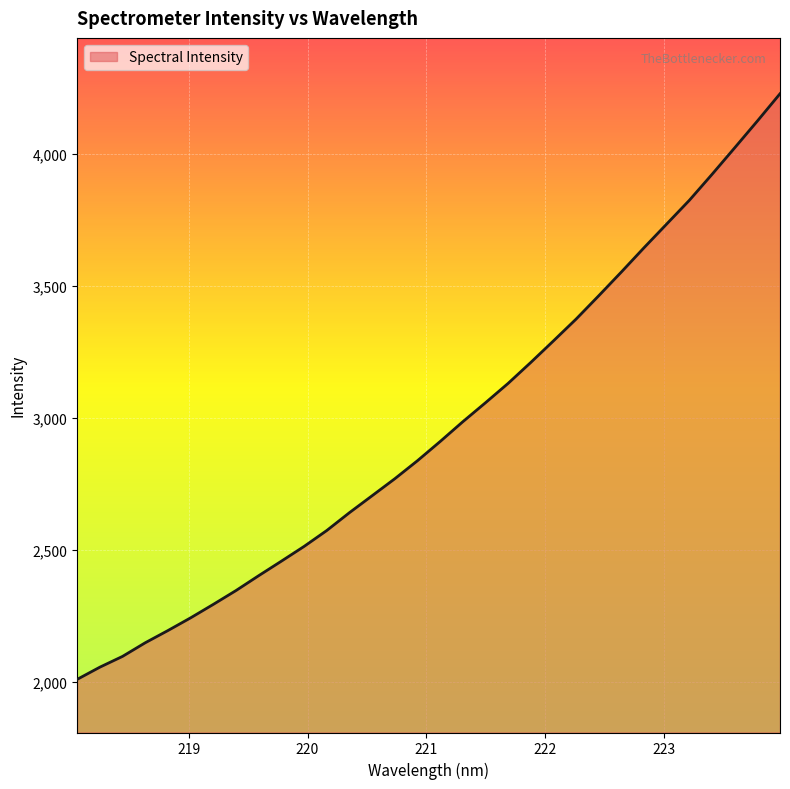

What is the maximum value shown in the chart?

4226.6